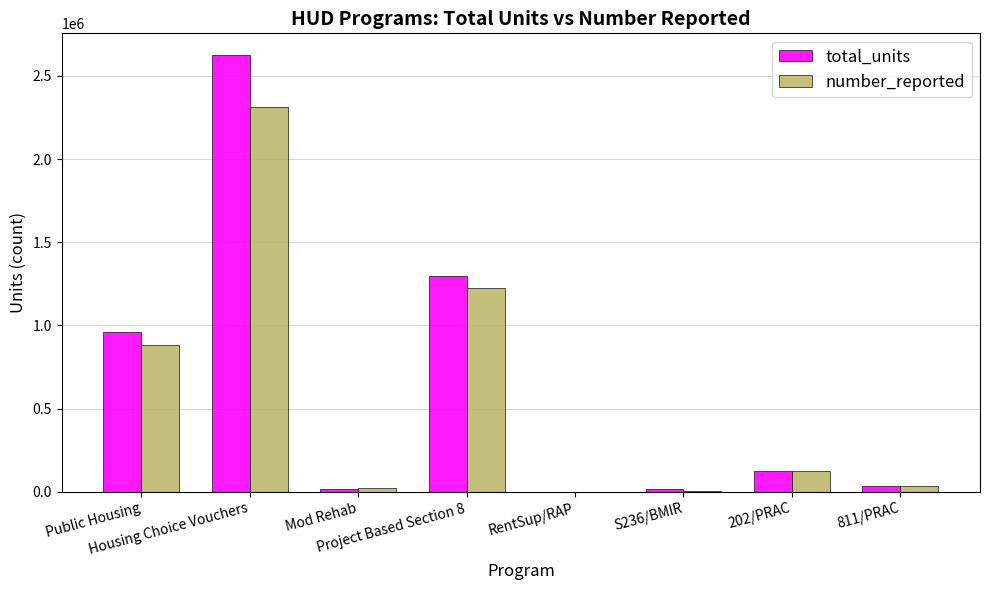

What is the sum of all number_reported values?

4599832